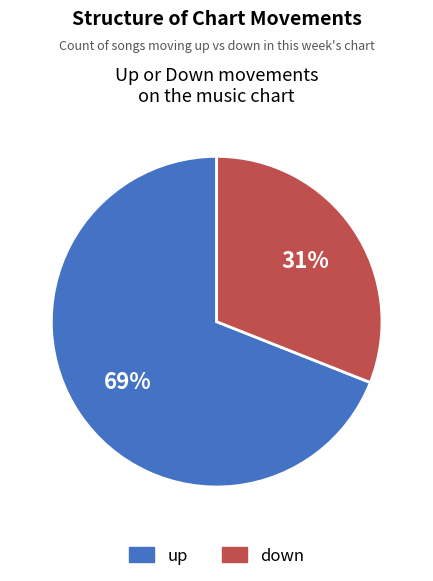

Which category has the biggest portion of the pie?

up